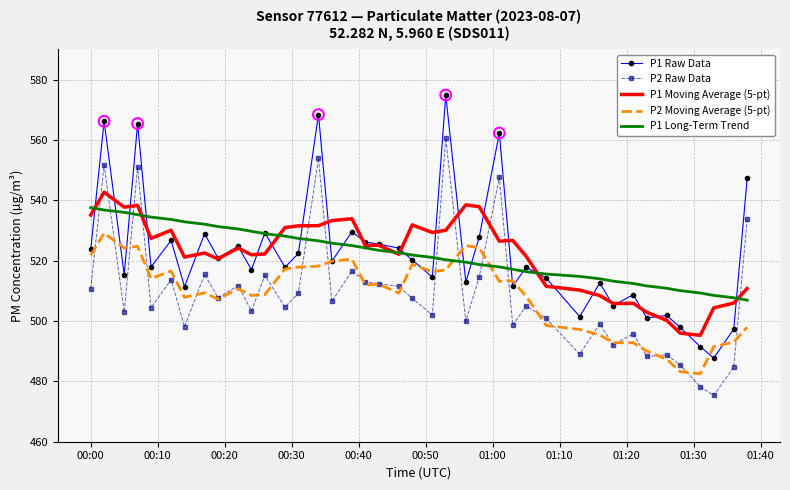

Which series ends up on top after the final intersection of P1 Long-Term Trend and P2 Moving Average (5-pt)?

P1 Long-Term Trend